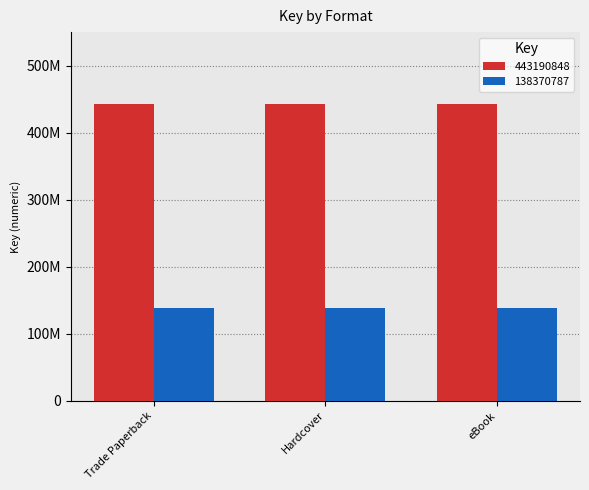

At how many categories does at least one series exceed 182997167?

3